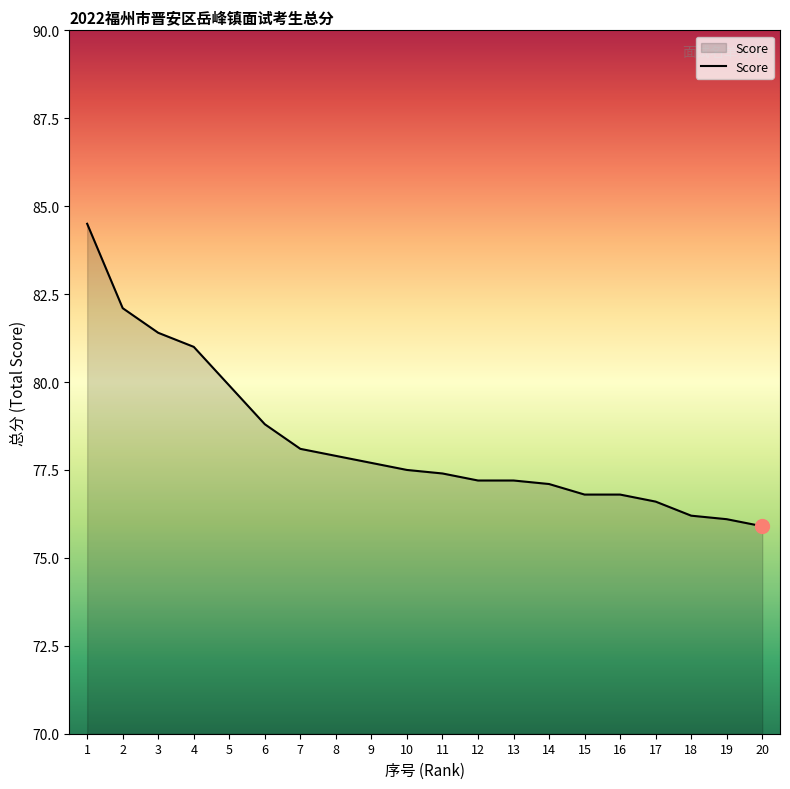

Which has a higher value, 5 or 6?

5